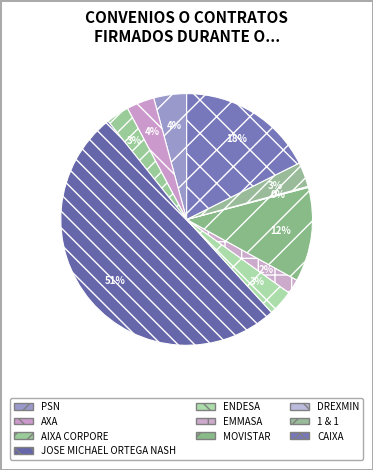

What is the ratio of the value at MOVISTAR to the value at CAIXA?

0.7